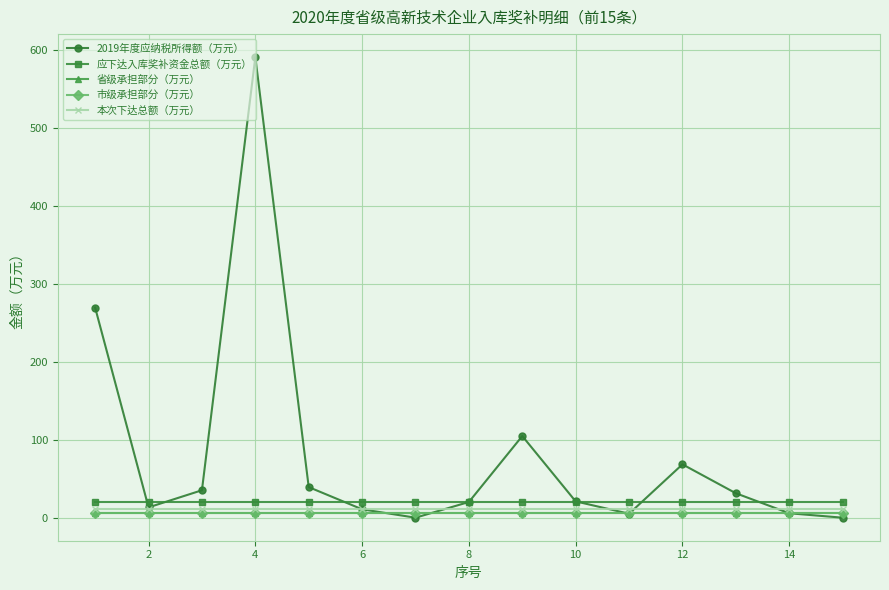

What is the value of the 应下达入库奖补资金总额（万元） point at the 2nd from the left?

20.0